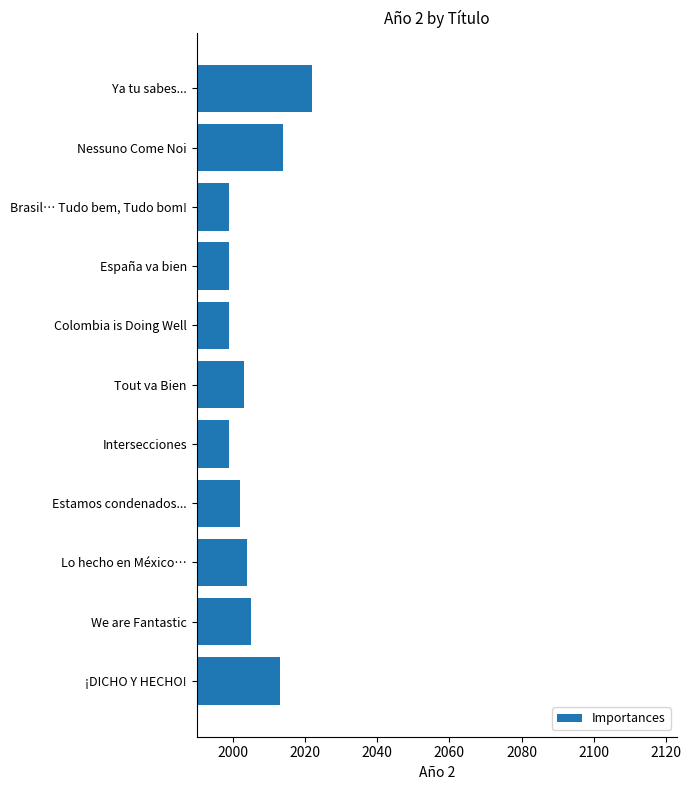

What is the smallest value displayed?

1999